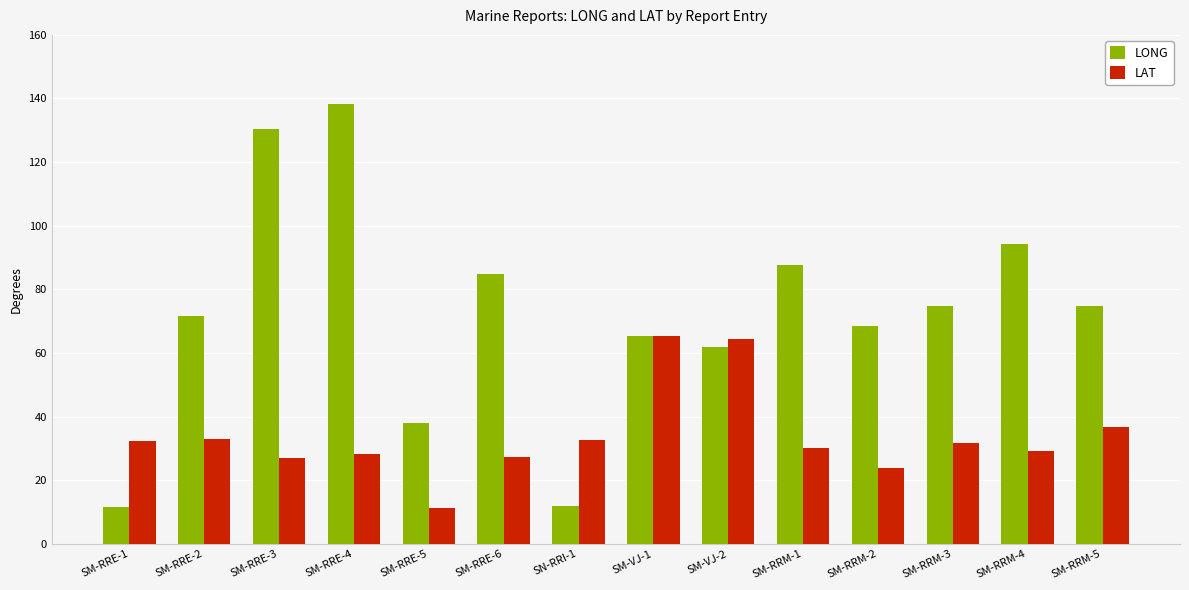

What is the spread (max minus min) of values at SM-RRM-1?

57.4